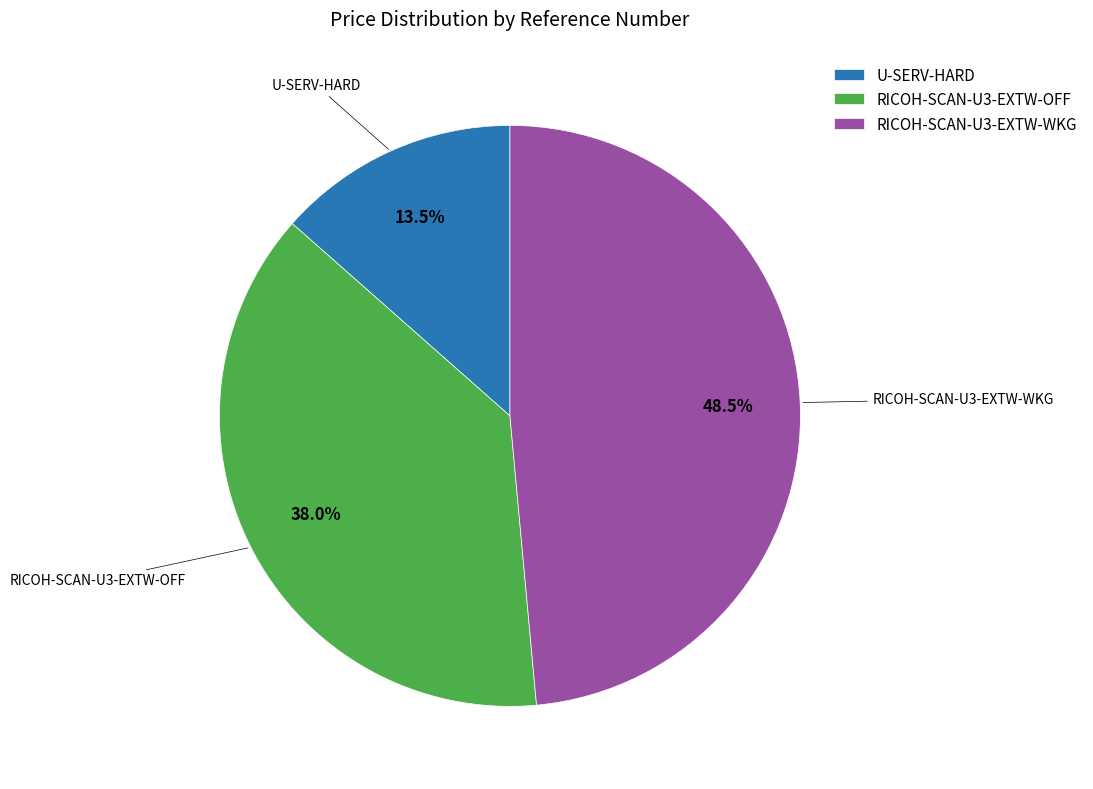

Is it true that RICOH-SCAN-U3-EXTW-OFF is 38% of the pie?

True